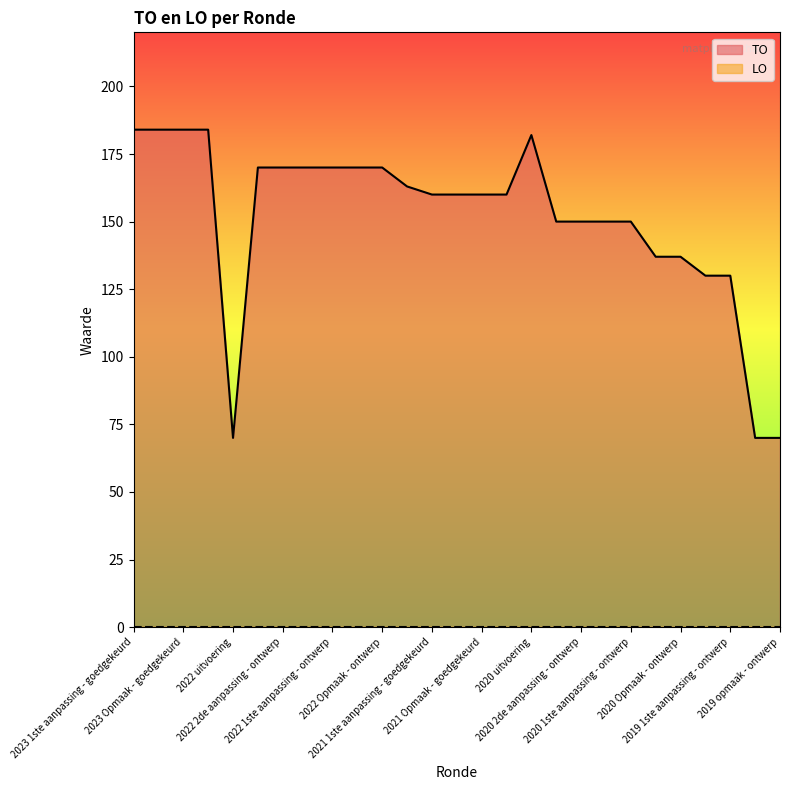

Which series has the widest spread of values?

TO